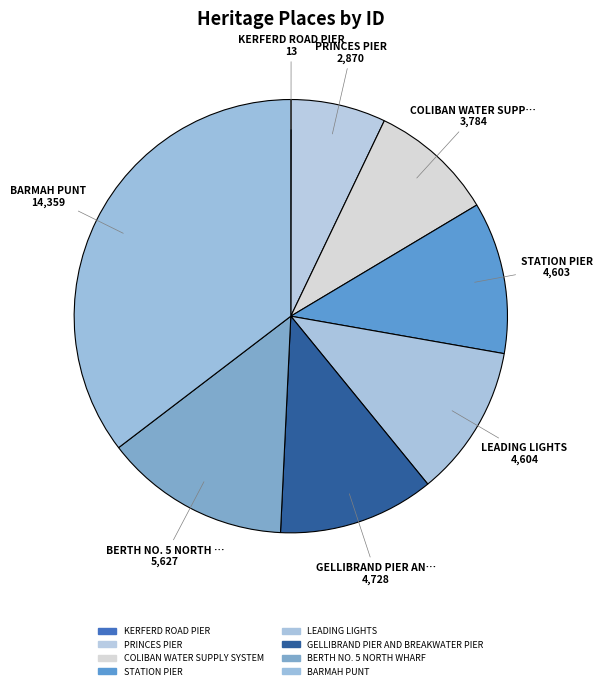

Is there a majority slice in this chart?

No